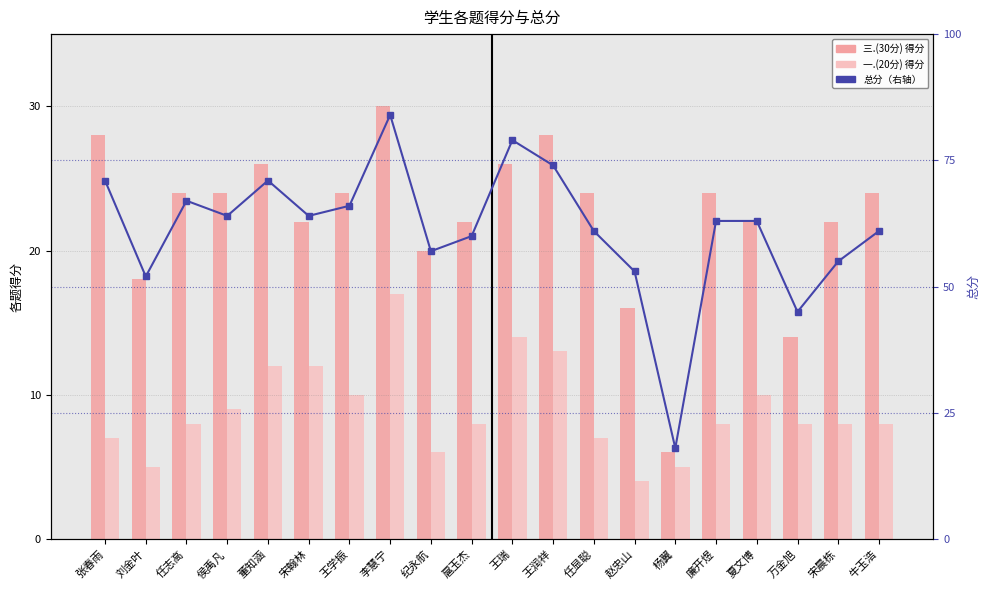

Which series has the widest spread of values?

总分